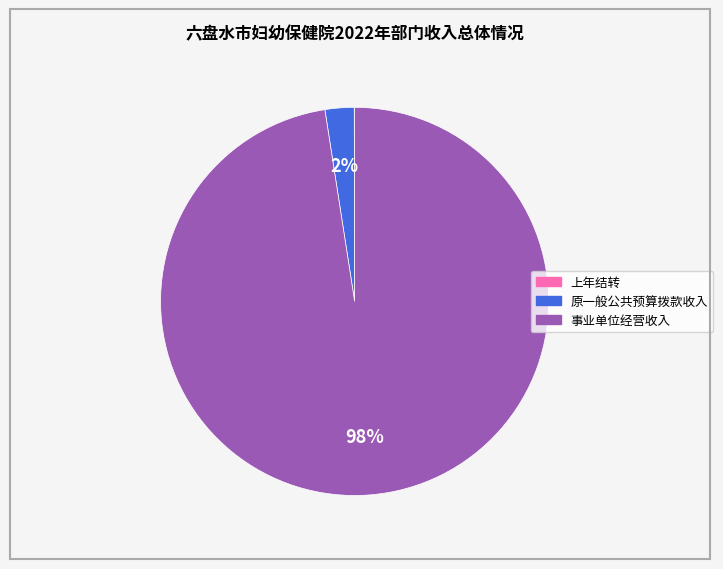

To the nearest percent, what portion does 事业单位经营收入 represent?

98%